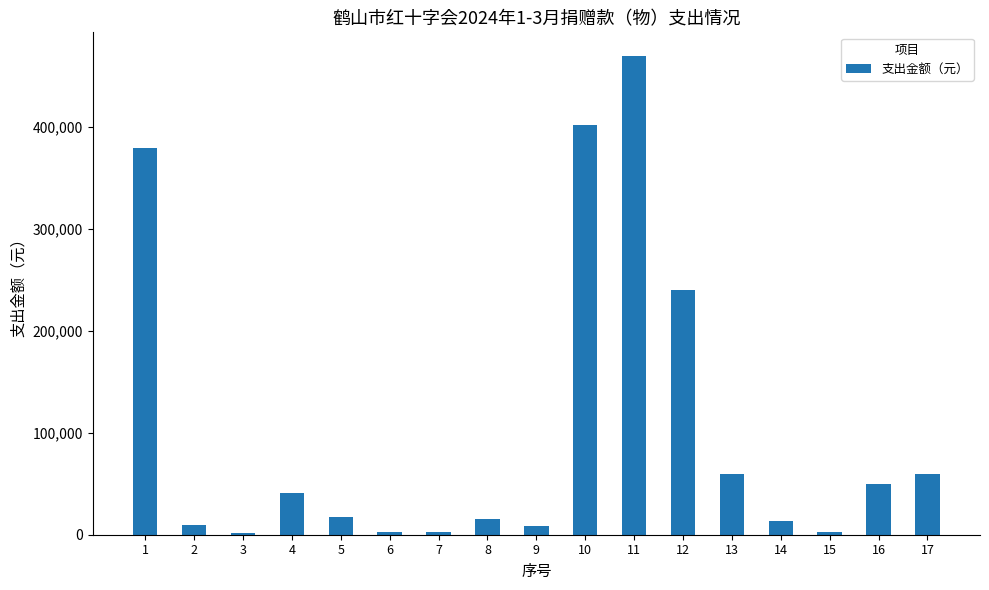

How many values are below 17161?

8